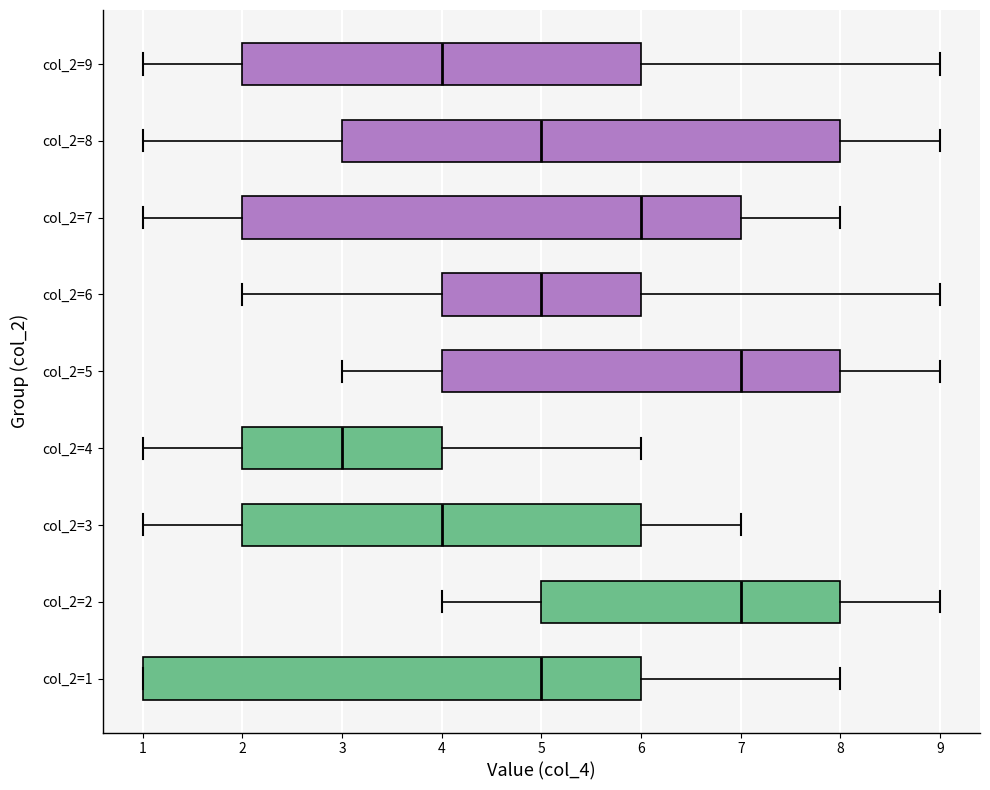

Where does the right whisker of the box for col_2=5 end on the x-axis? The values are not printed on the chart, so give them approximately, as read against the axis.

9